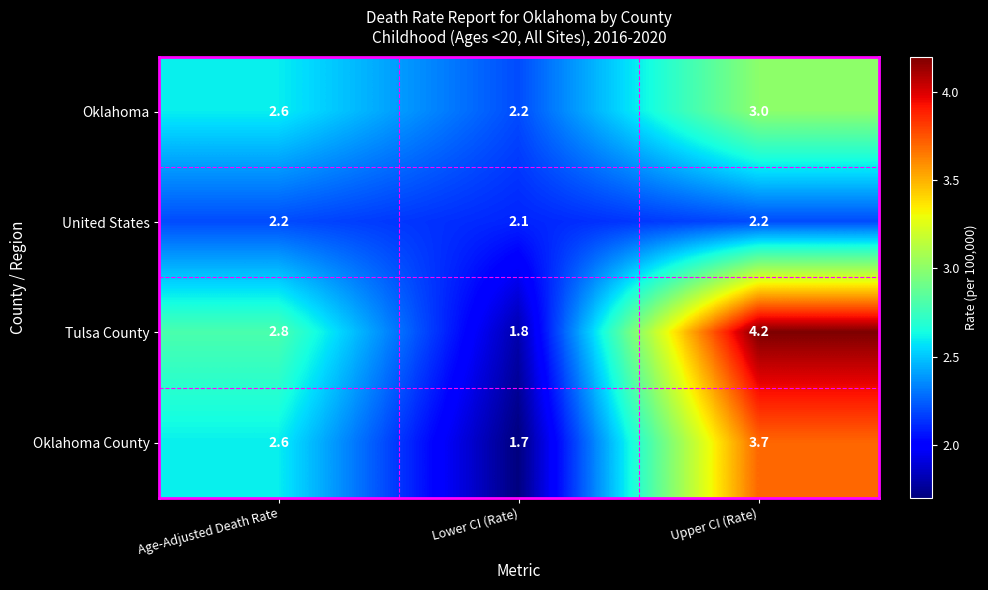

How many categories are shown in the chart?

3